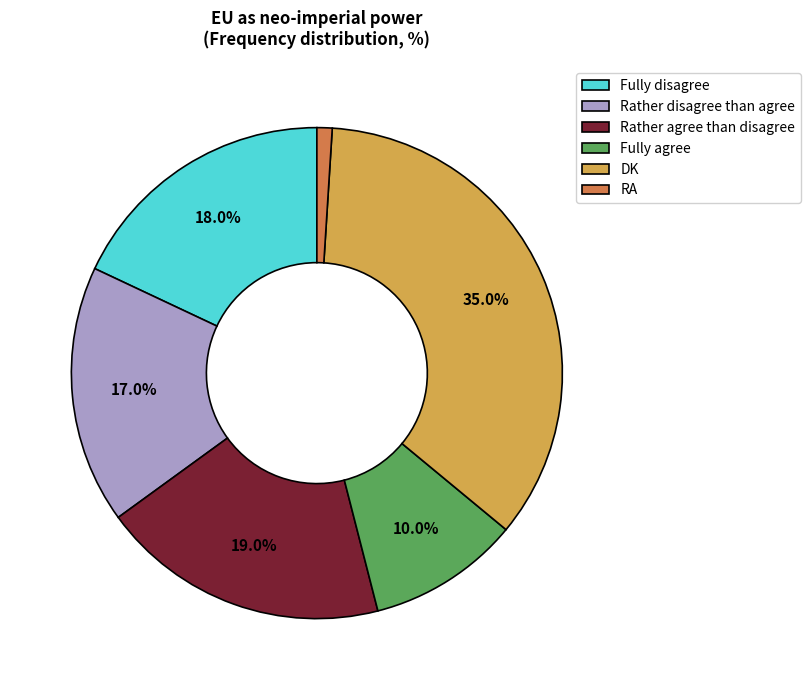

What is the smallest slice in the pie chart?

RA